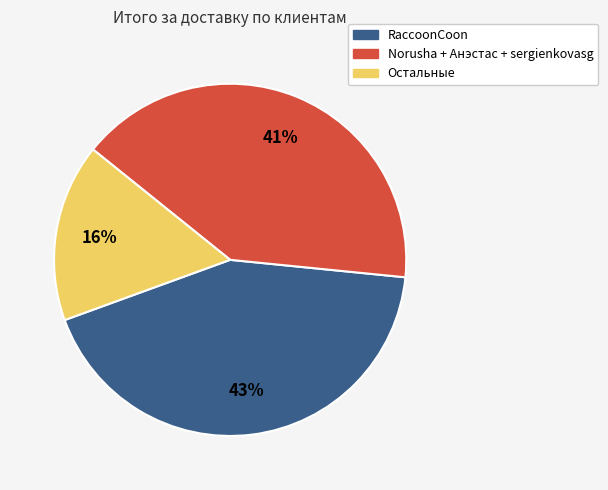

To the nearest percent, what is the difference between the largest and smallest slice percentages?

27%